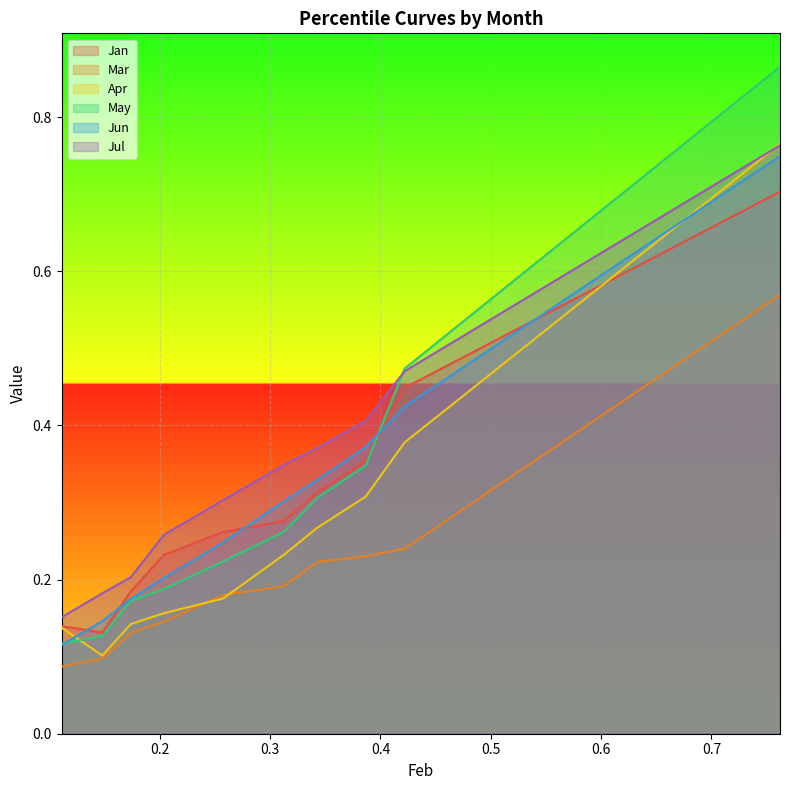

Is the value of Apr at pct25 greater than the value of May at pct55?

No